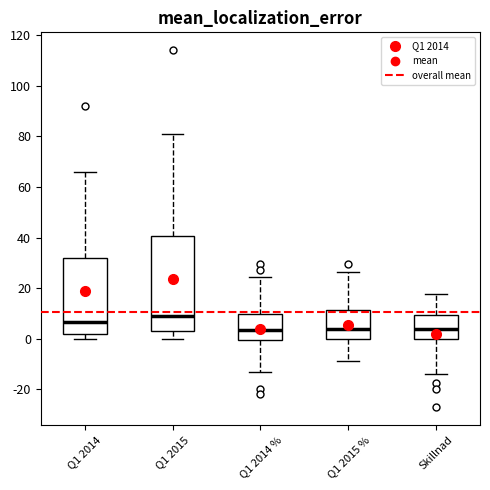

Reading left to right, transcribe this box plot: for each box, give where its median line is, the range the box spans, and where its two whiskers end, as read against the y-axis. The values are not printed on the chart, so give them approximately, as read against the axis.

Q1 2014: median 6, box 2 to 32, whiskers 0 to 66
Q1 2015: median 10, box 4 to 40, whiskers 0 to 82
Q1 2014 %: median 4, box 0 to 10, whiskers -14 to 24
Q1 2015 %: median 4, box 0 to 12, whiskers -8 to 26
Skillnad: median 4, box 0 to 10, whiskers -14 to 18